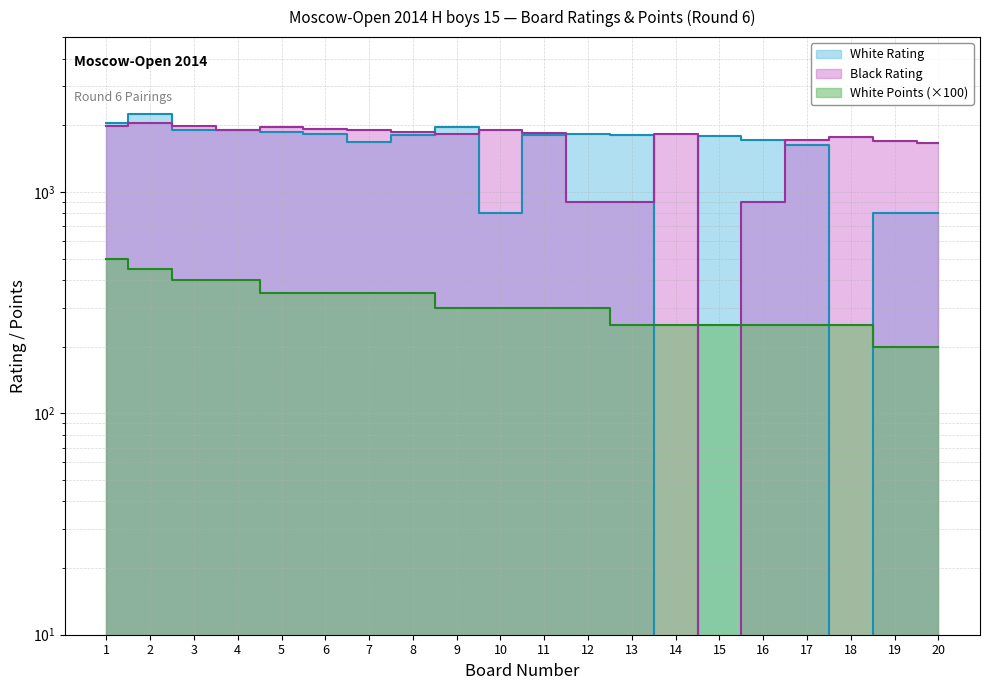

How many values in the Black Rating series are below 1851?

10